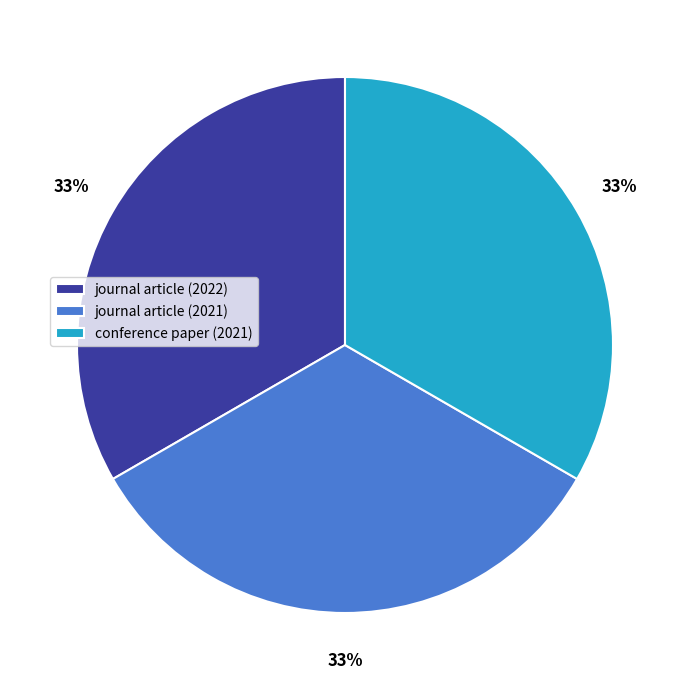

What is the ratio of the value at conference paper (2021) to the value at journal article (2022)?

1.0